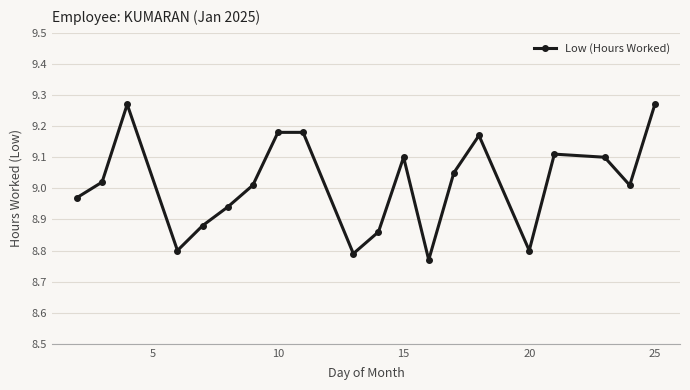

What is the difference between the maximum and minimum values?

0.5